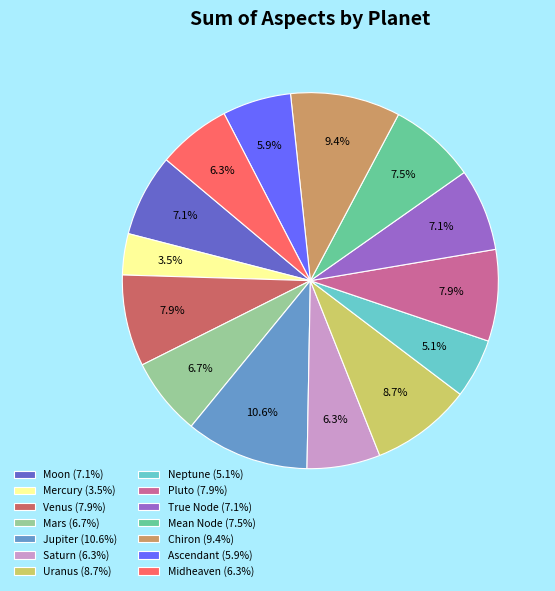

How many segments does this pie chart have?

14